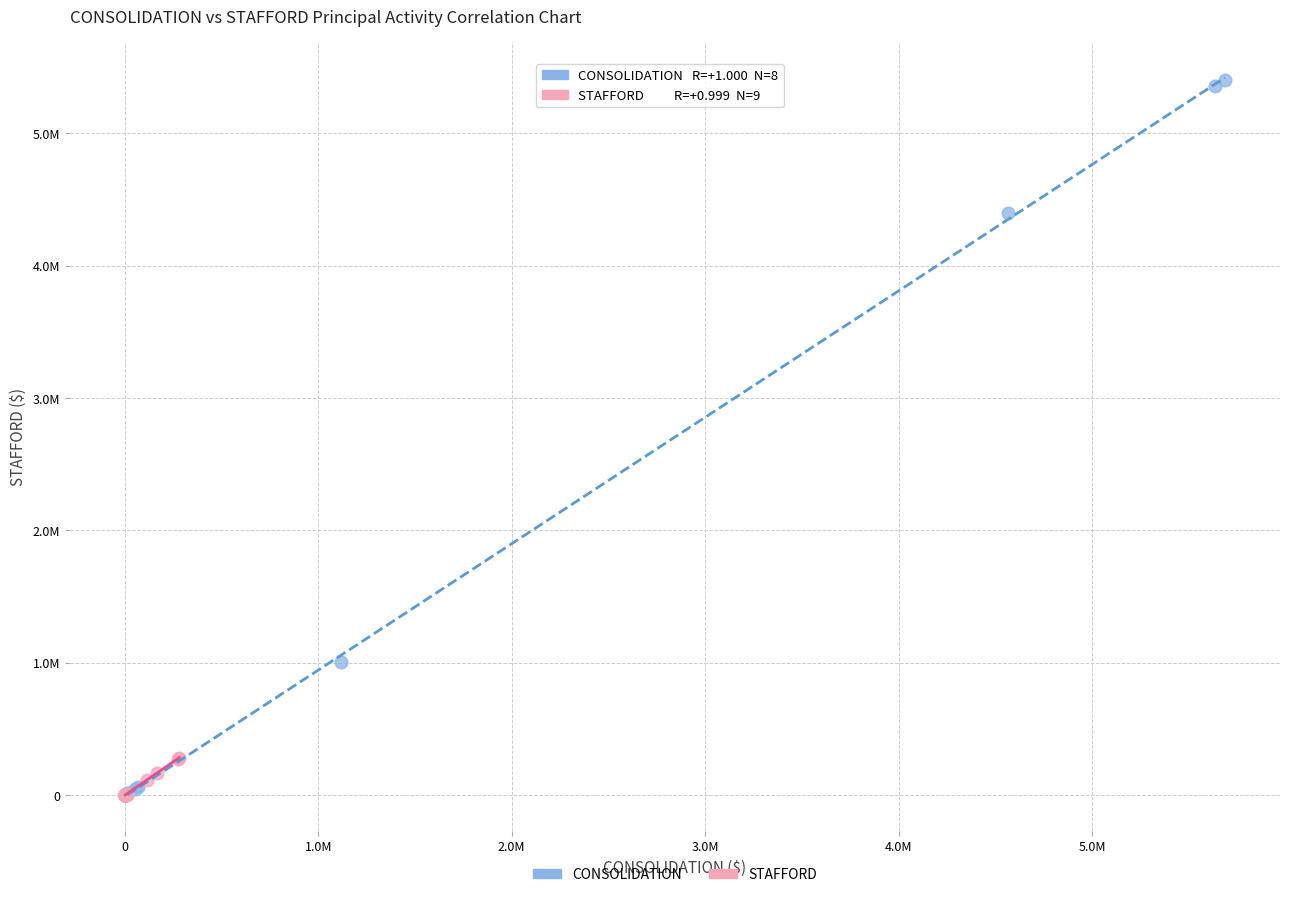

Which series has the largest Y range (max minus min)?

CONSOLIDATION